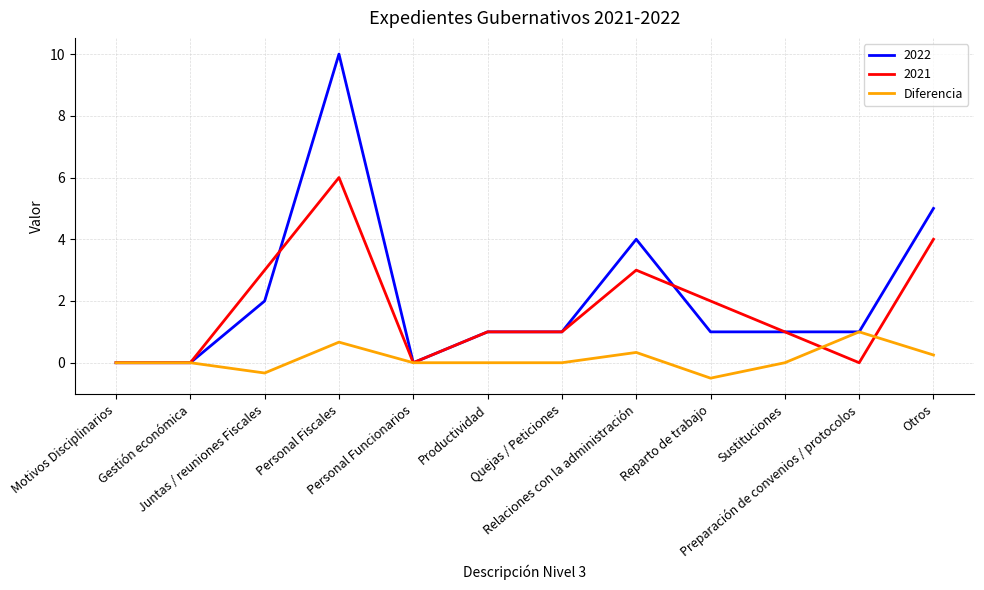

Rank the series by their maximum value, from lowest to highest.

Diferencia, 2021, 2022